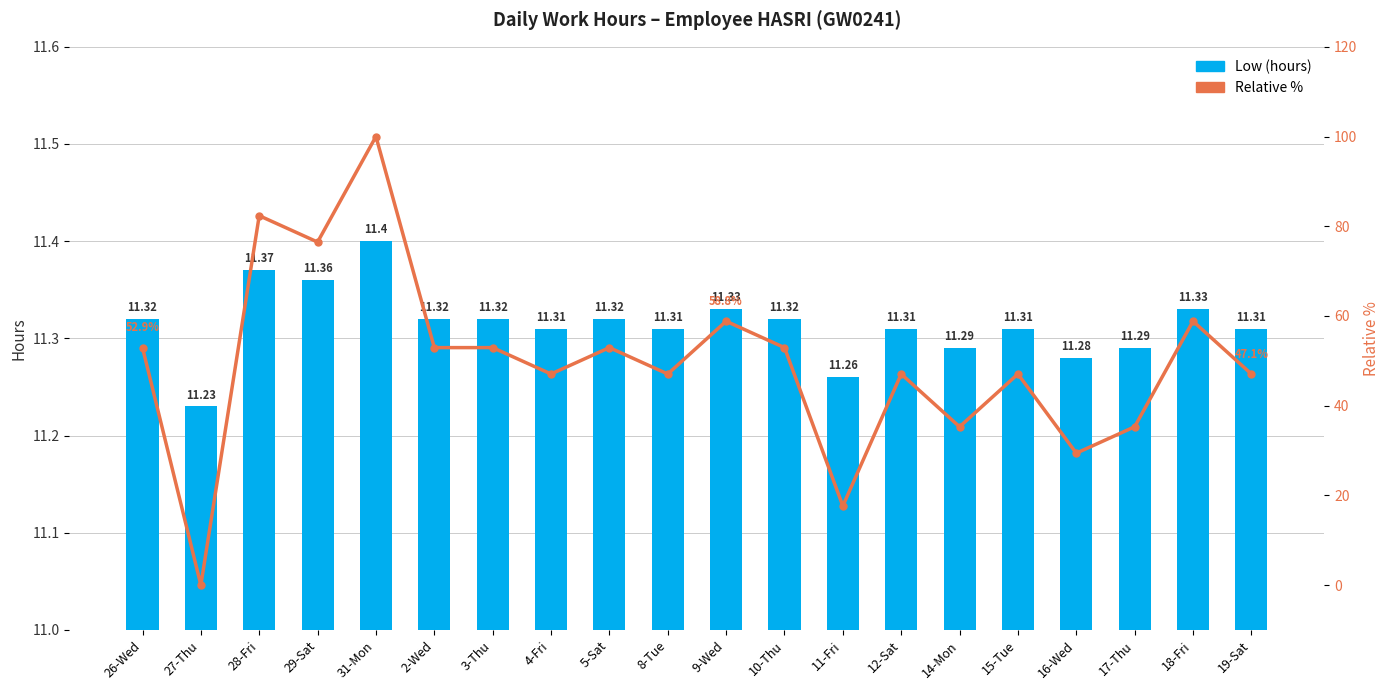

Are the bars horizontal?

No